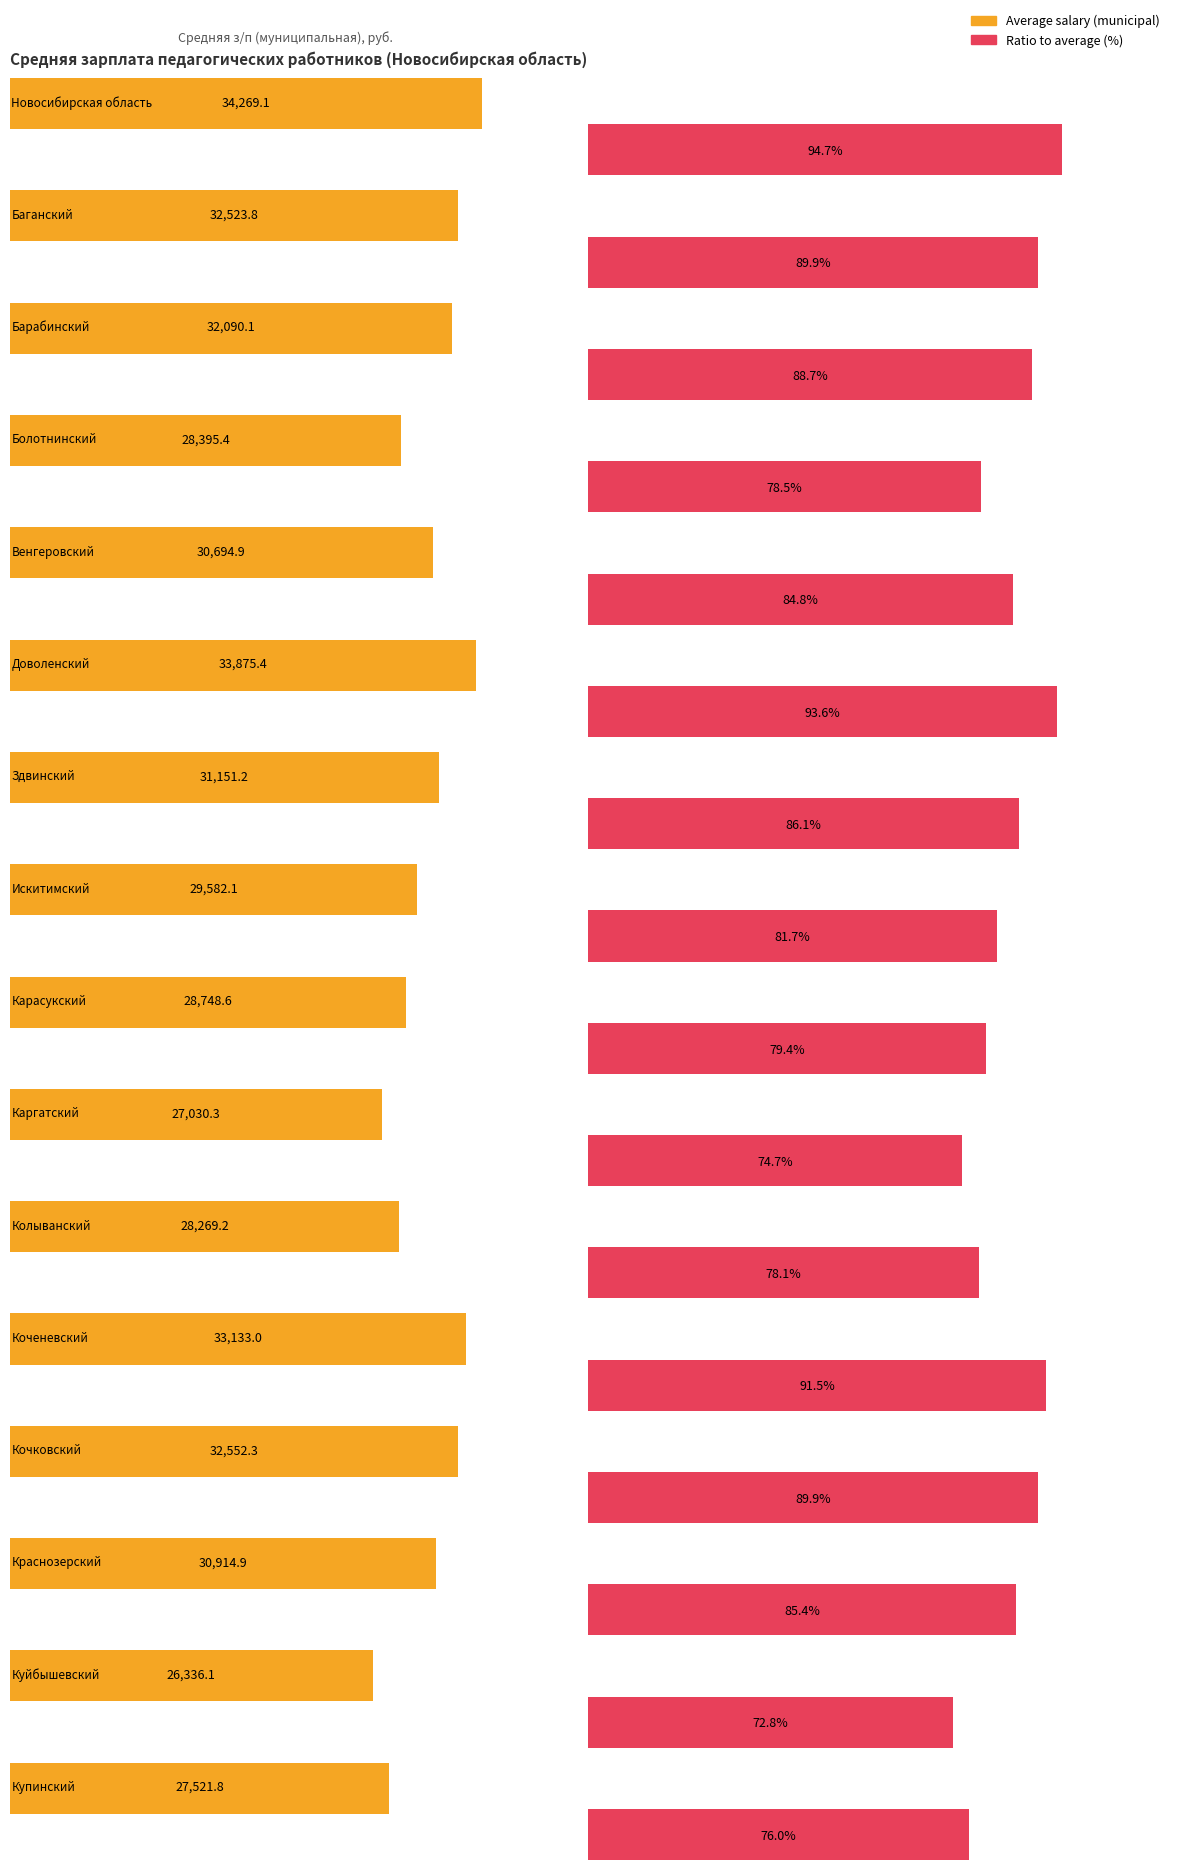

Between Новосибирская область and Краснозерский, which series saw the biggest shift?

Average salary (municipal)